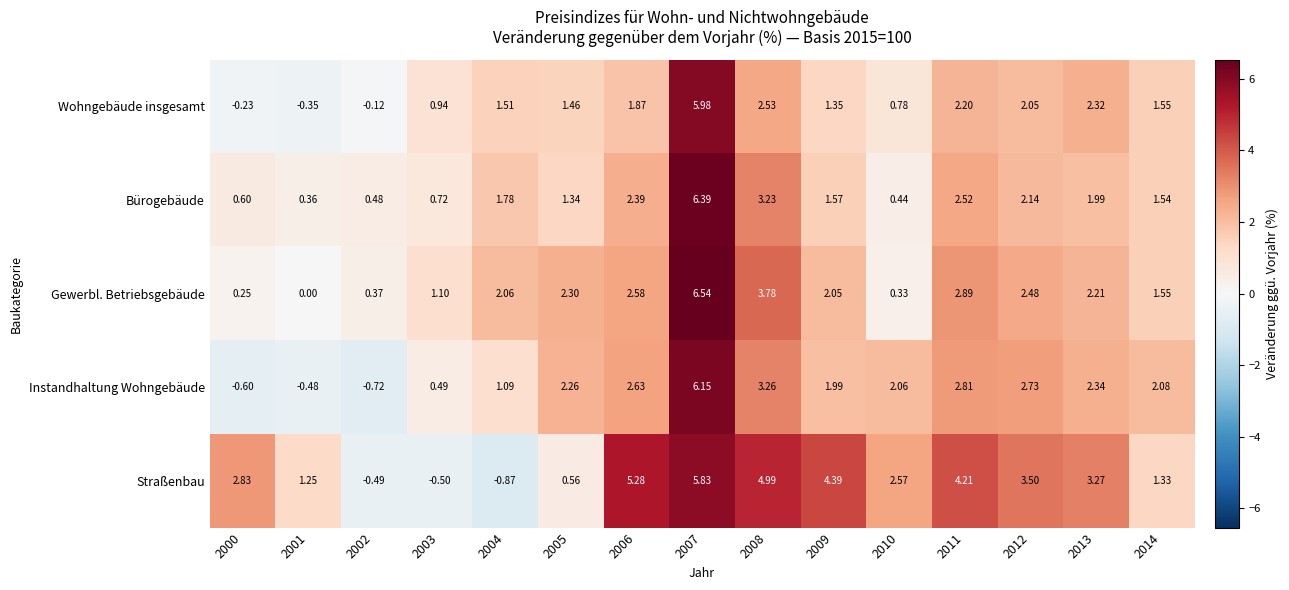

List the series in order of their peak value, lowest first.

Straßenbau, Wohngebäude insgesamt, Instandhaltung Wohngebäude, Bürogebäude, Gewerbl. Betriebsgebäude